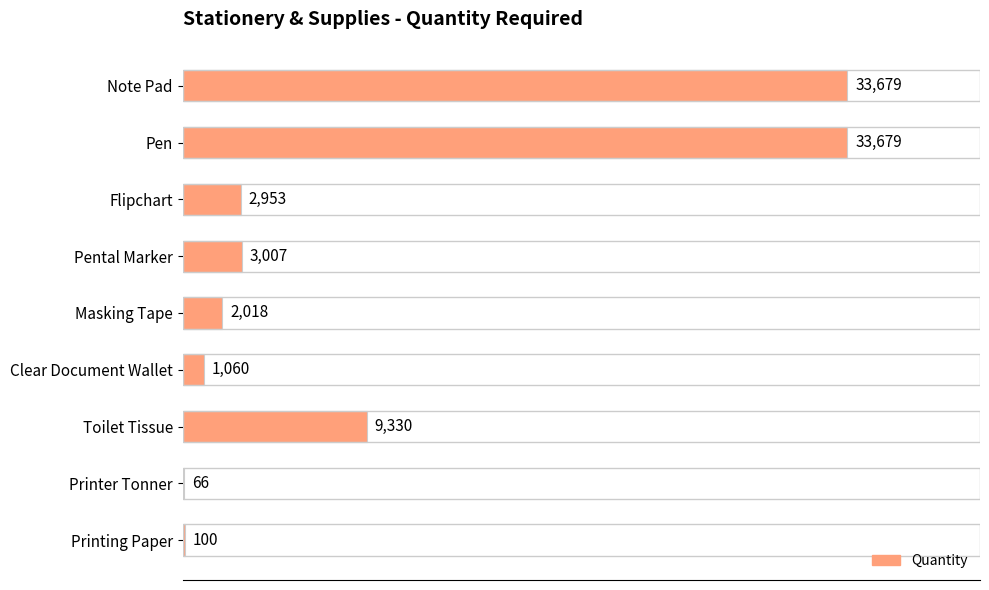

What is the ratio of the value at Toilet Tissue to the value at Masking Tape?

4.6